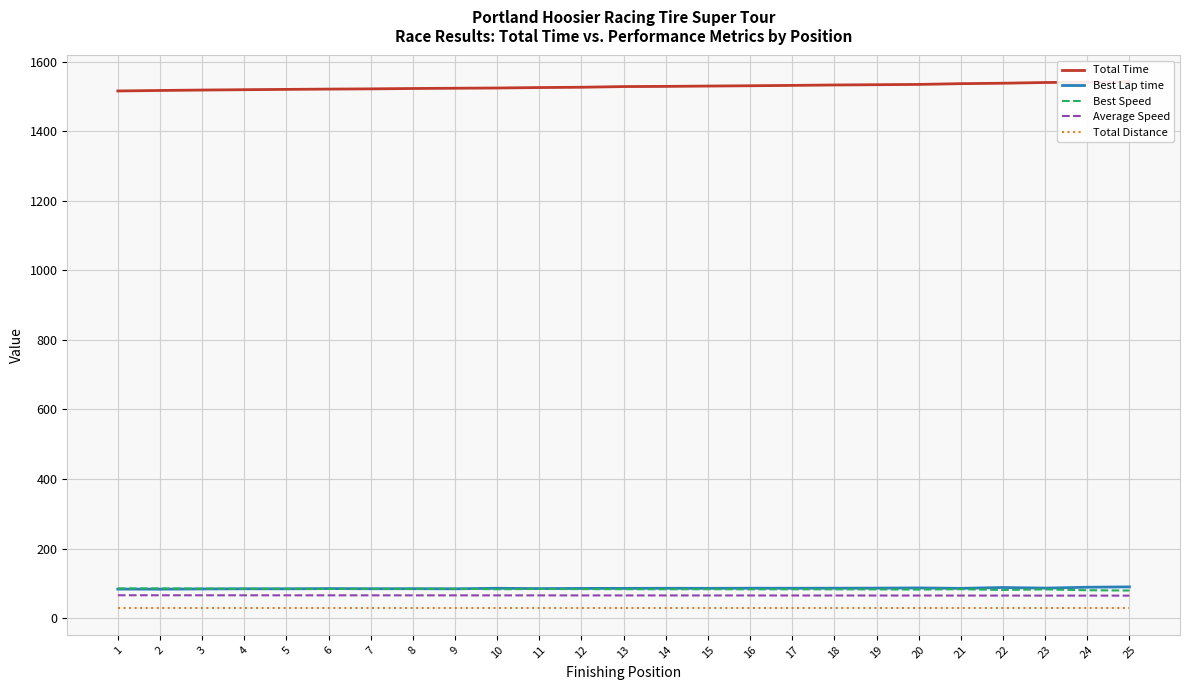

Where does the Total Time series first go above 1528?

13